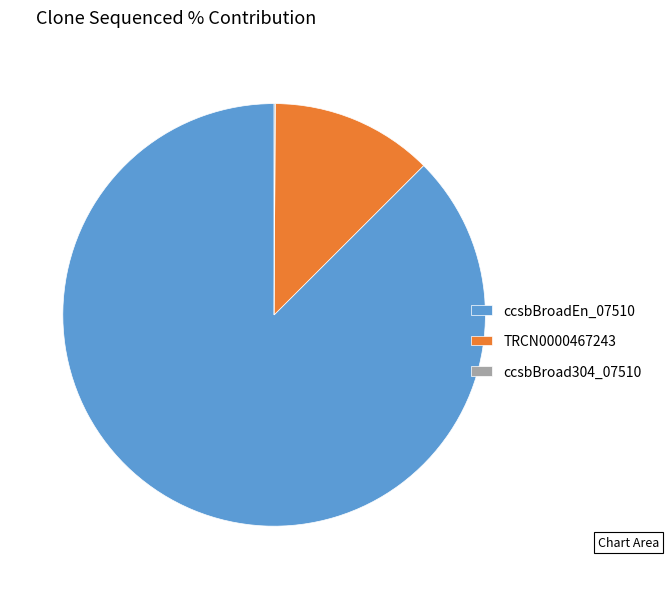

Is there a majority slice in this chart?

Yes